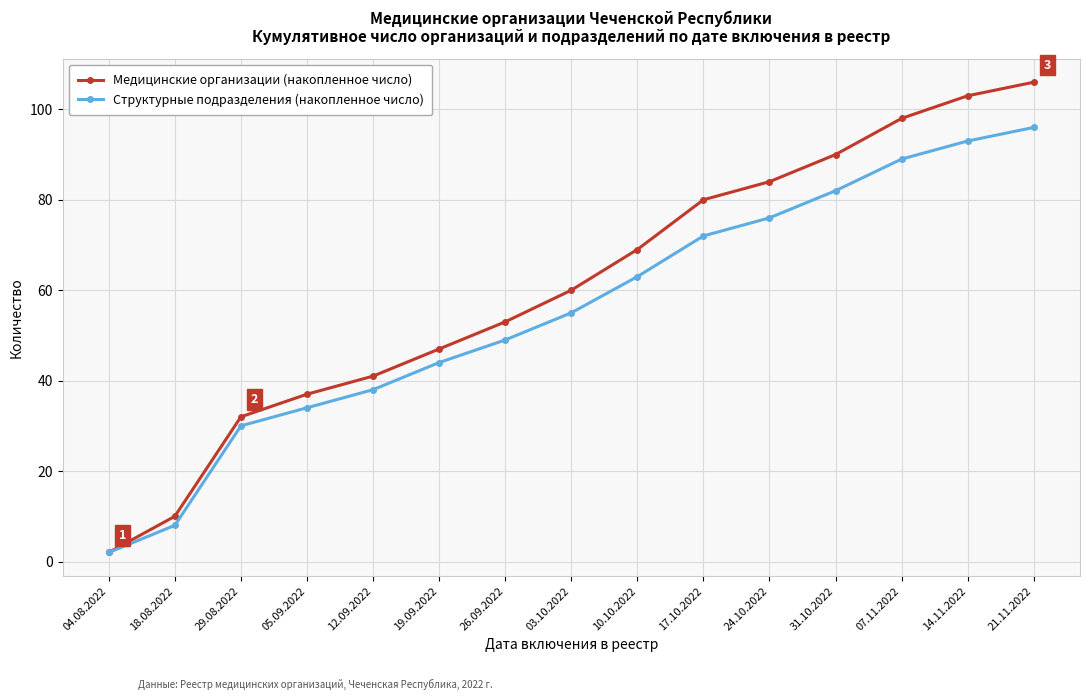

What is the difference between the highest and lowest values at 18.08.2022?

2